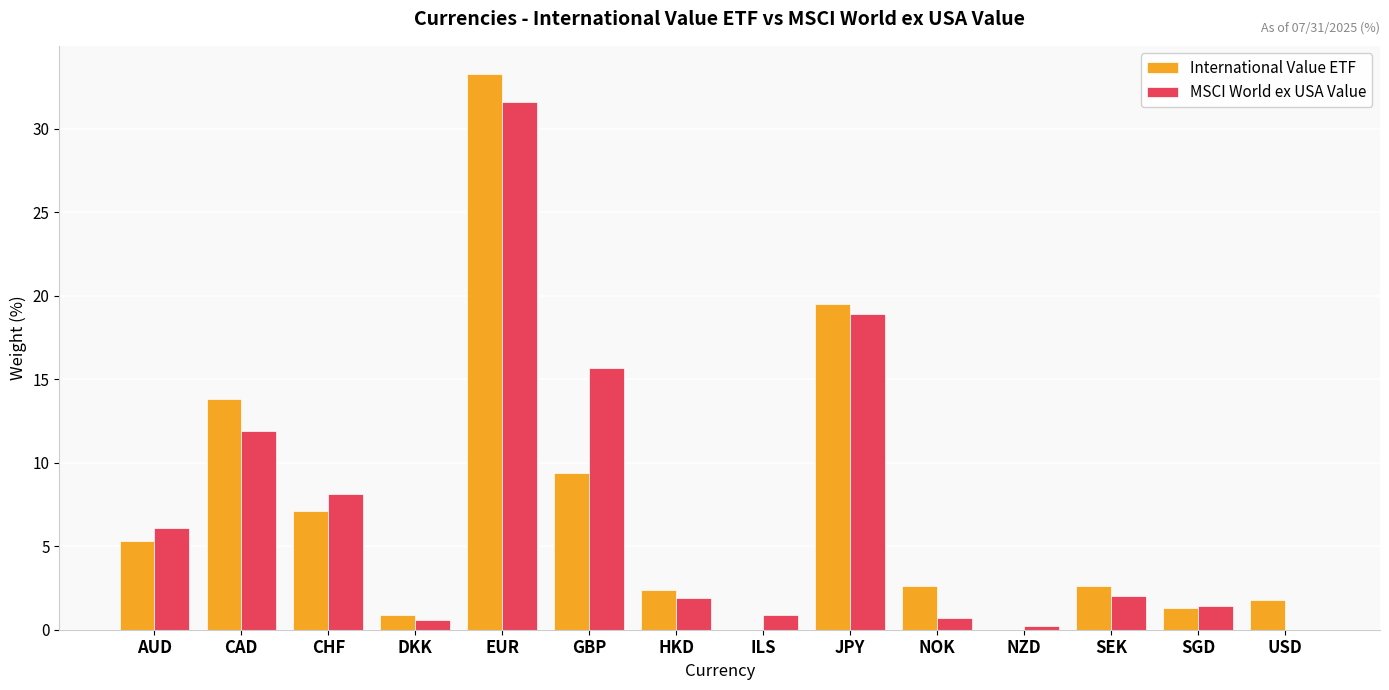

At which category is the sum across all series the highest?

EUR